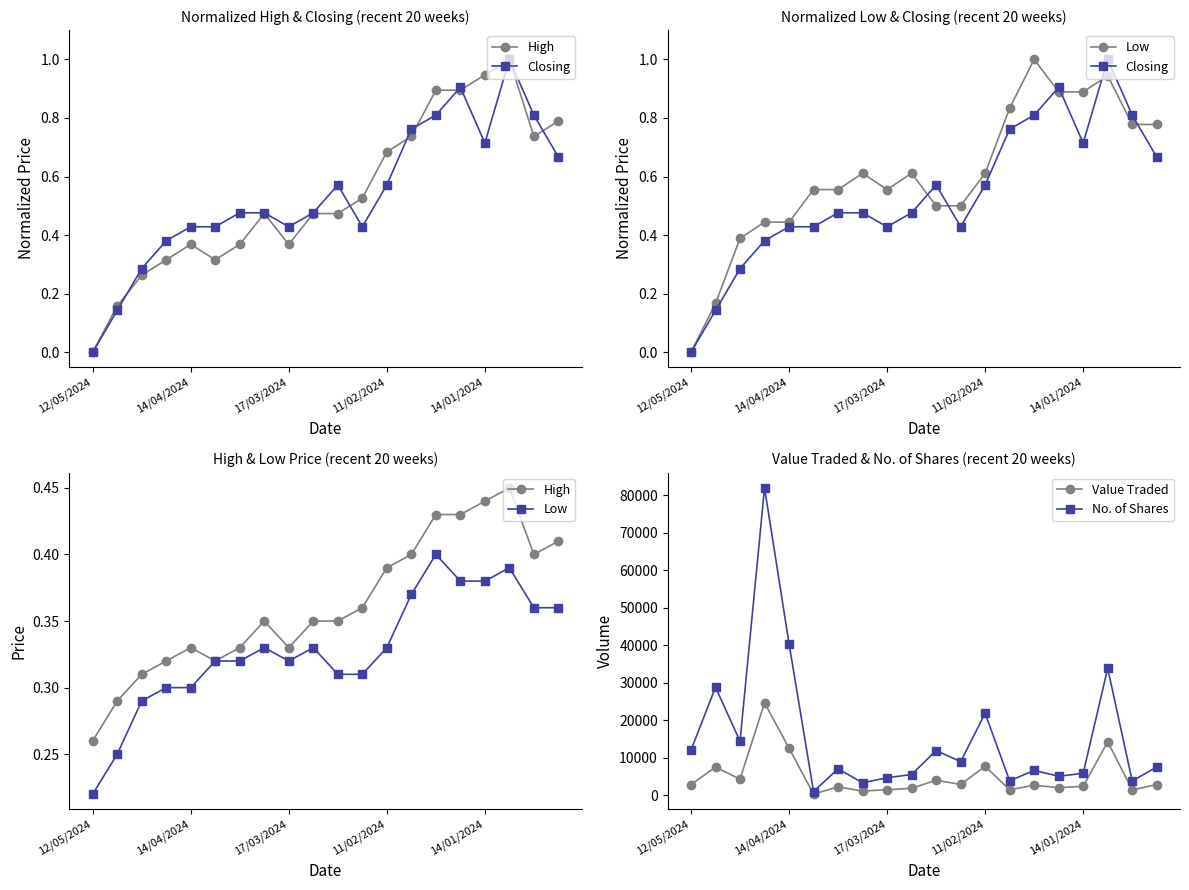

What is the maximum value for No. of Shares?

81893